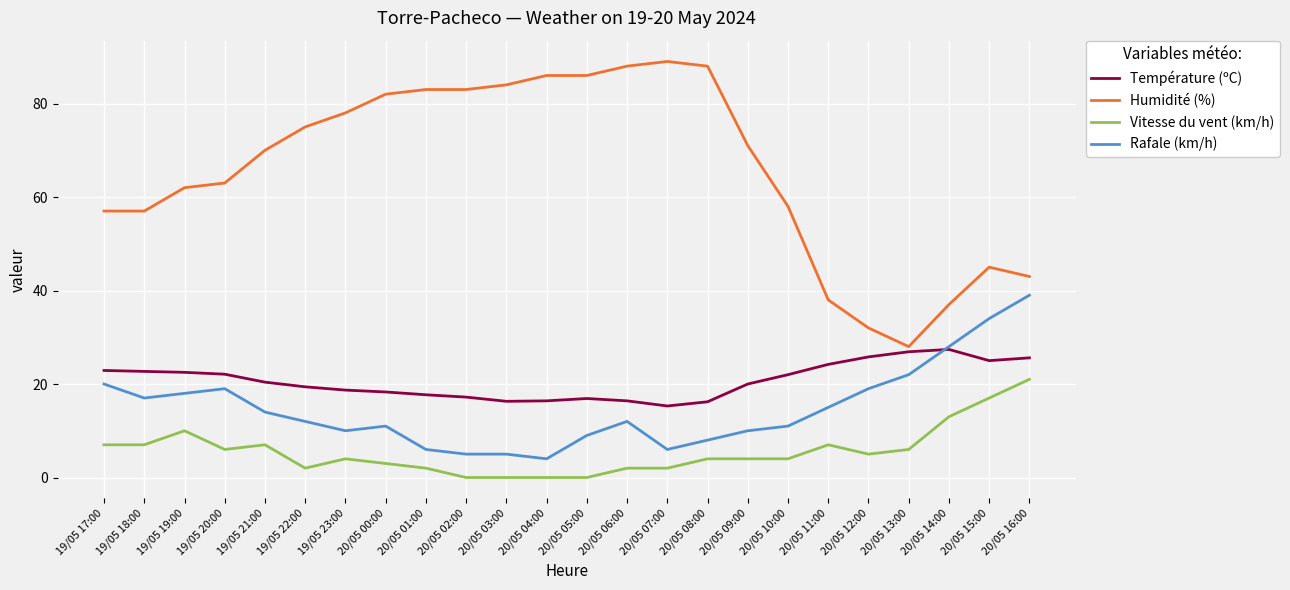

Which series has the widest spread of values?

Humidité (%)